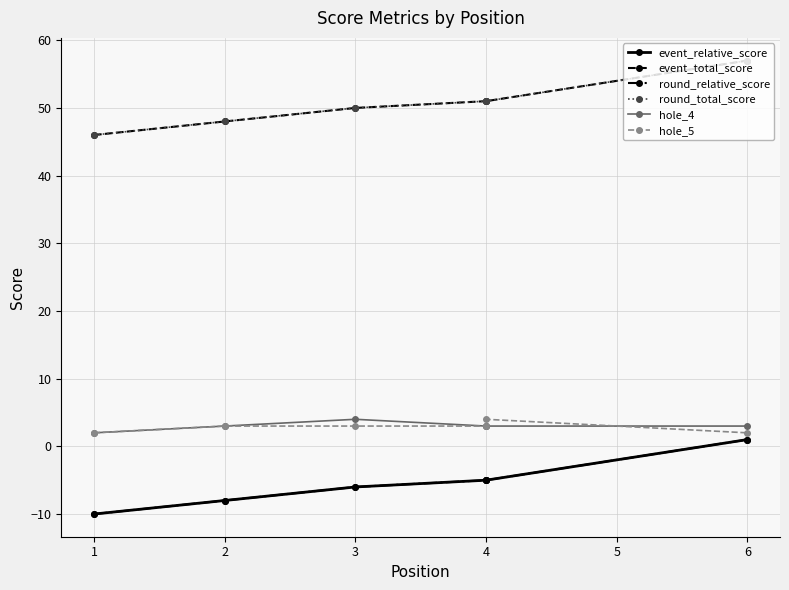

True or false: event_relative_score and hole_4 intersect in this chart.

False